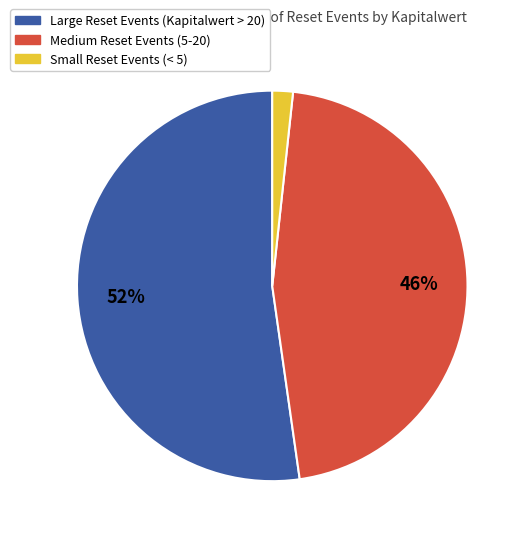

How many segments does this pie chart have?

3